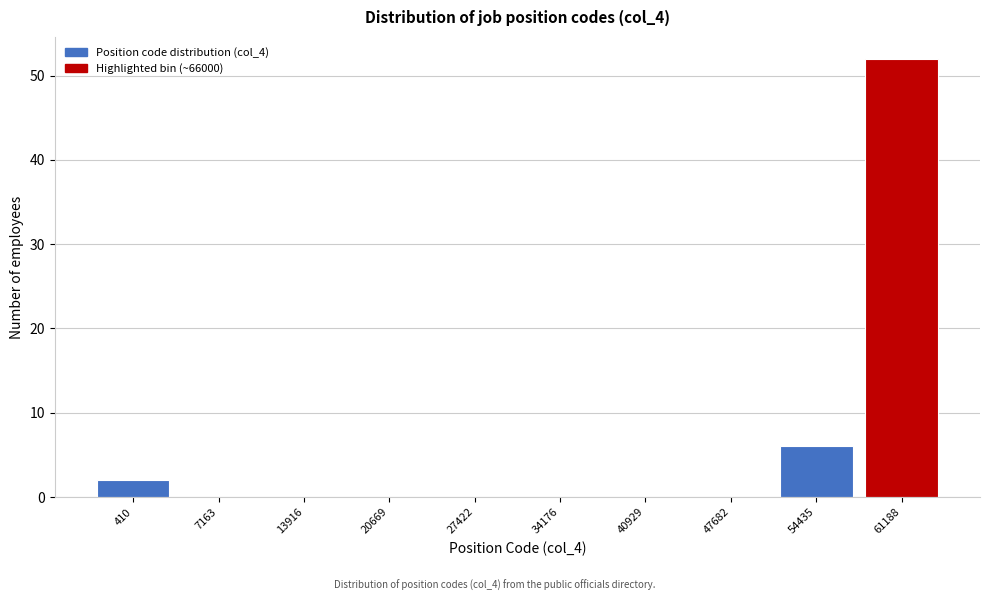

Reading left to right, what are all the values shown in this chart?

410=2	7163=0	13916=0	20669=0	27422=0	34176=0	40929=0	47682=0	54435=6	61188=52